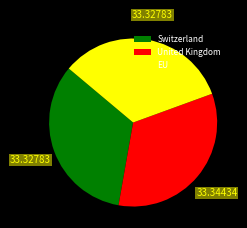

Does EU represent more than half of the total?

No